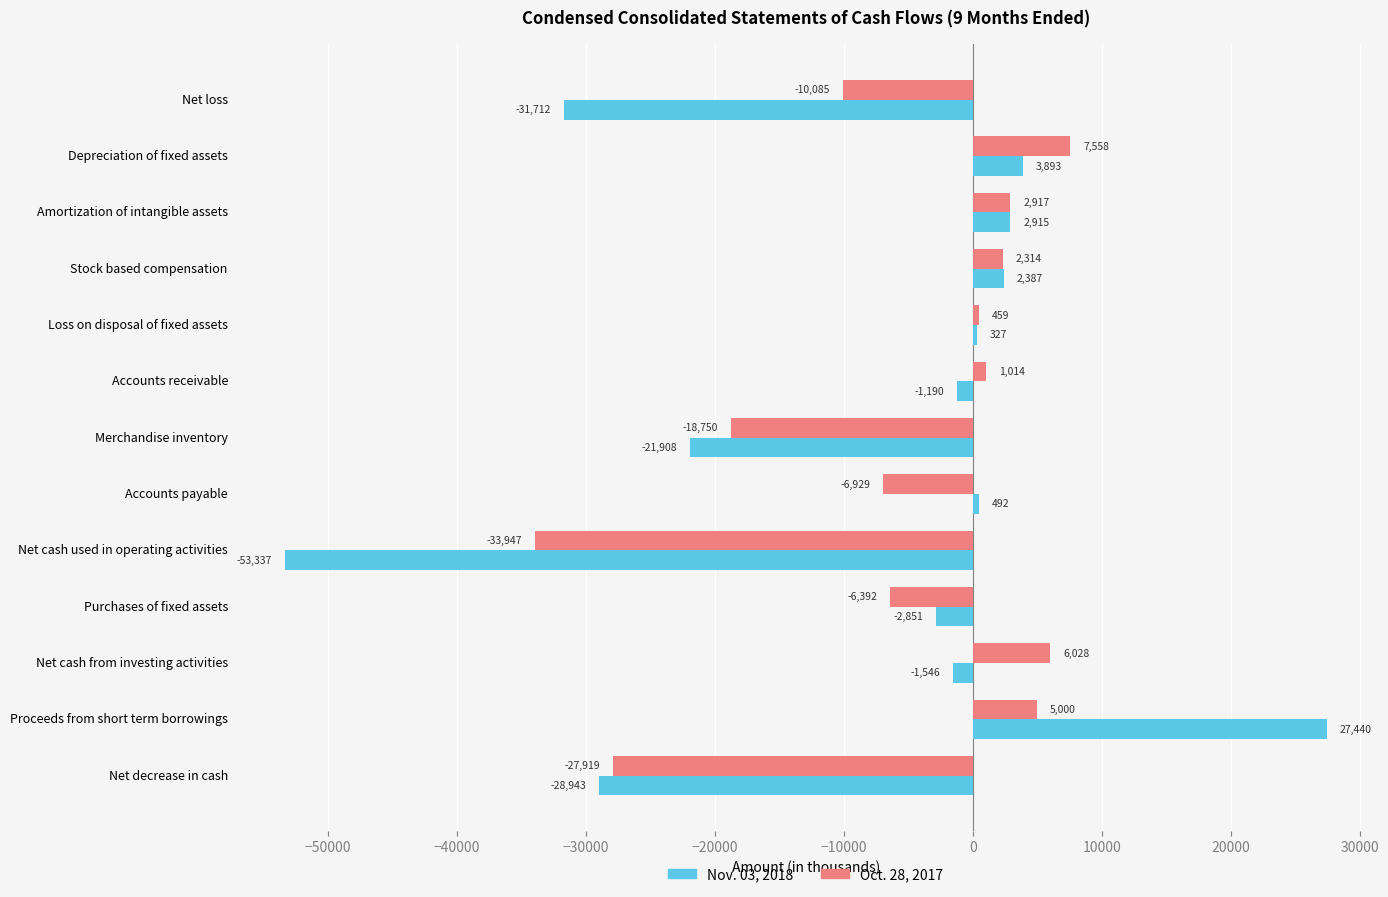

How many values in Oct. 28, 2017 are above zero?

7